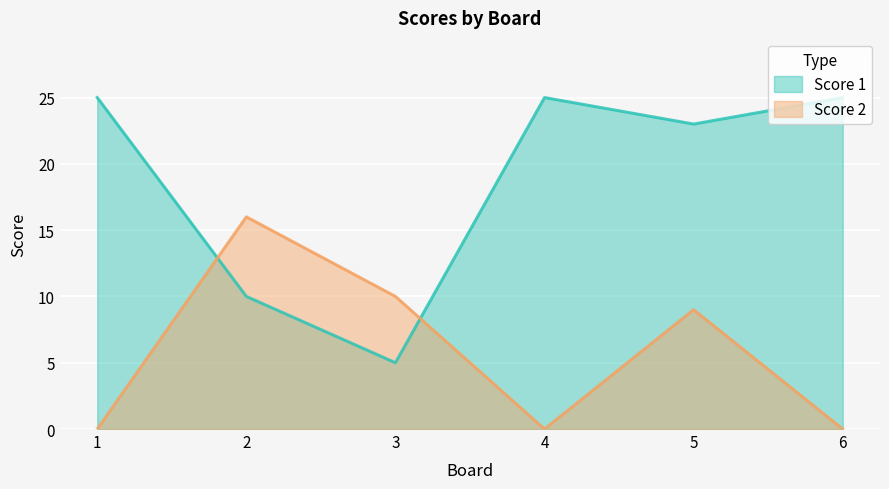

At how many categories does at least one series exceed 1?

6